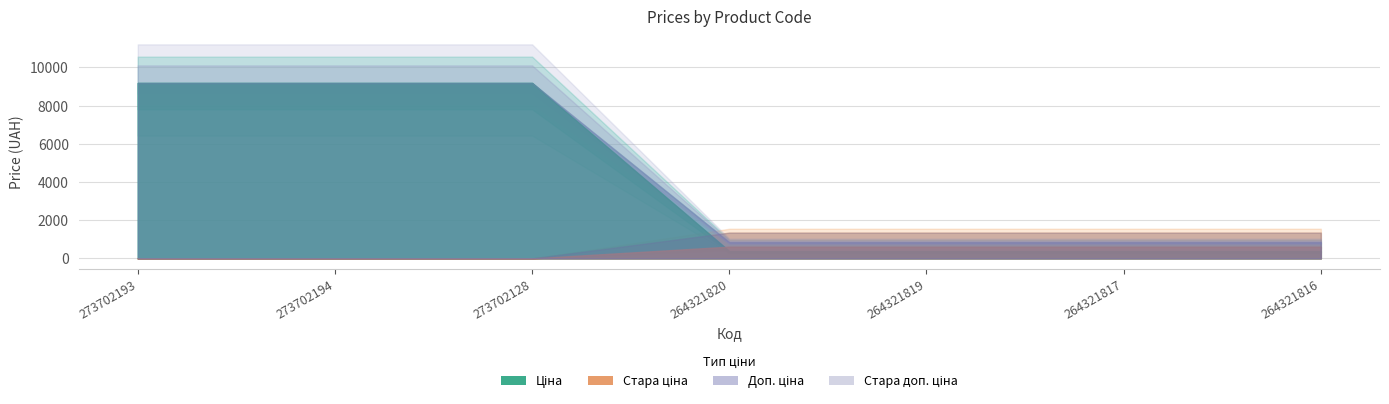

At which category is the sum across all series the highest?

273702193